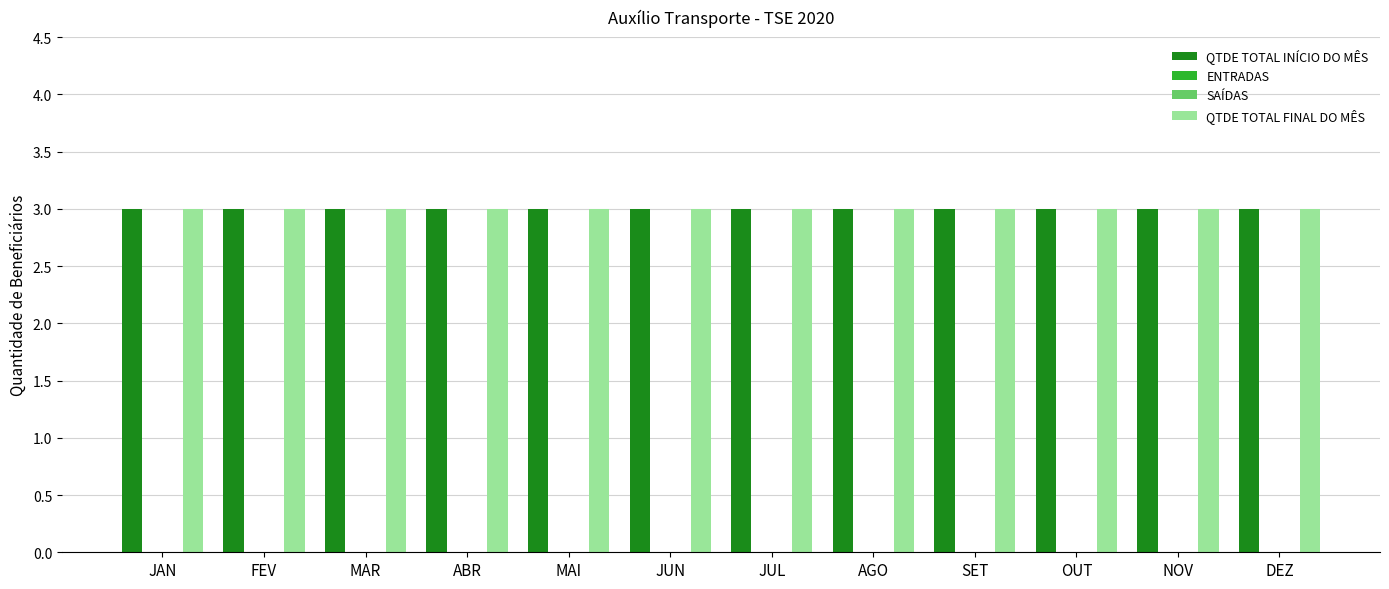

Rank the categories by ENTRADAS value from highest to lowest.

JAN, FEV, MAR, ABR, MAI, JUN, JUL, AGO, SET, OUT, NOV, DEZ